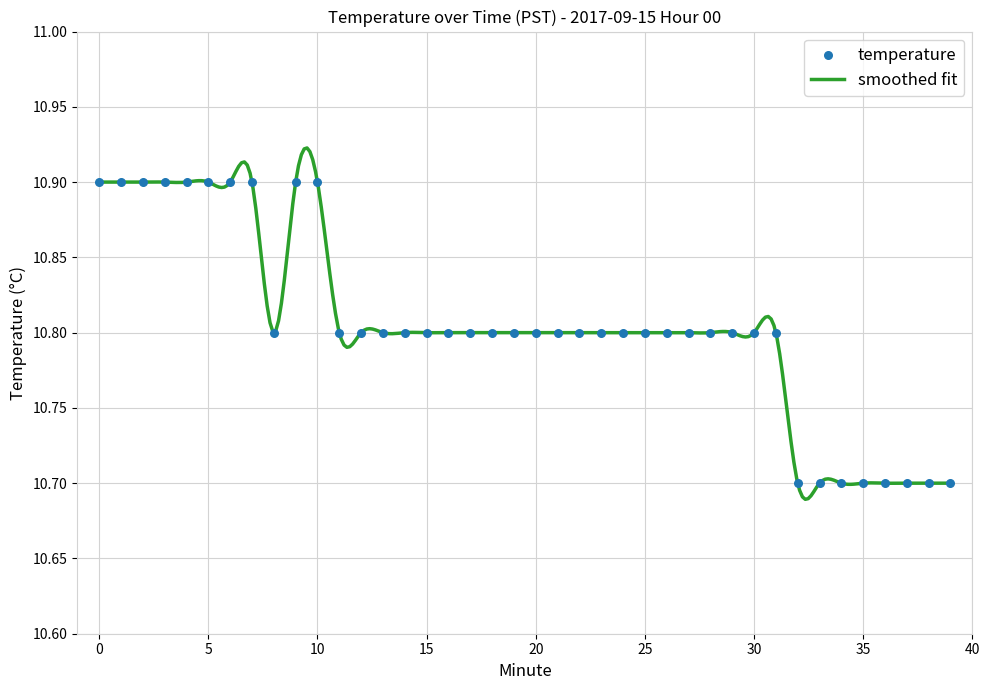

What is the change in value from 4 to 27?

-0.1